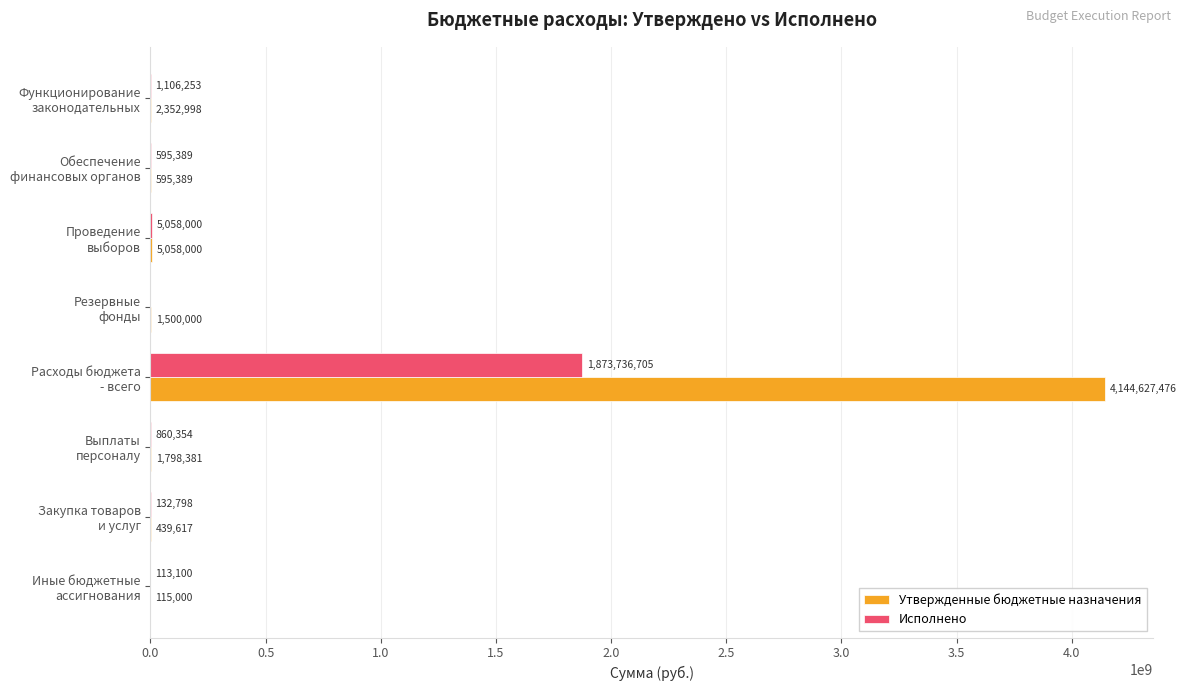

What is the highest value of the Утвержденные бюджетные назначения series?

4144627475.8